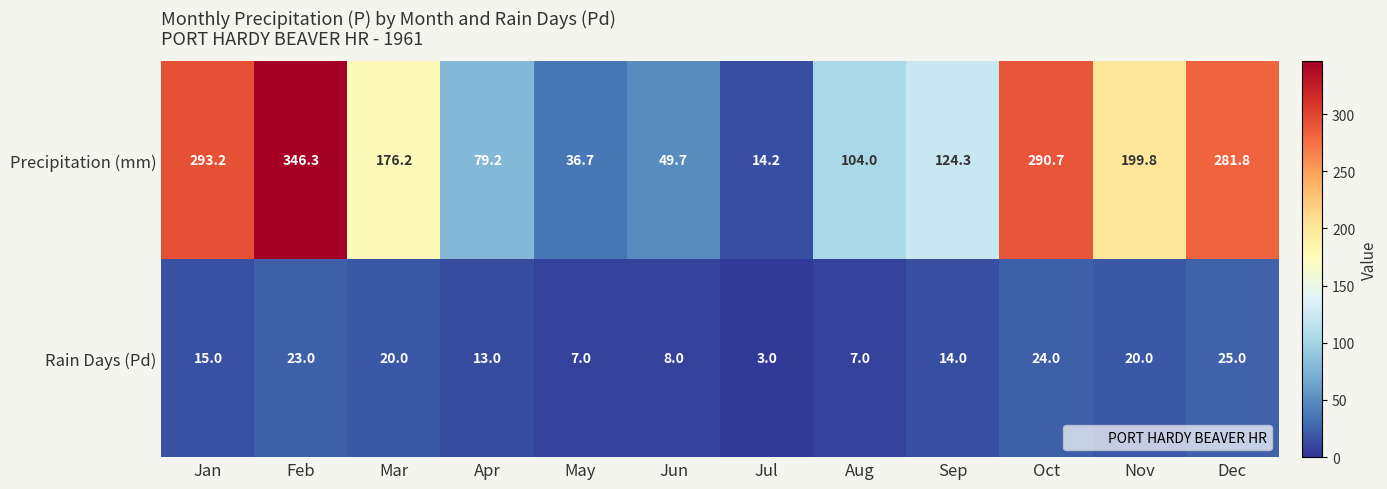

Where is Precipitation (mm) nearest to the value 180?

Mar